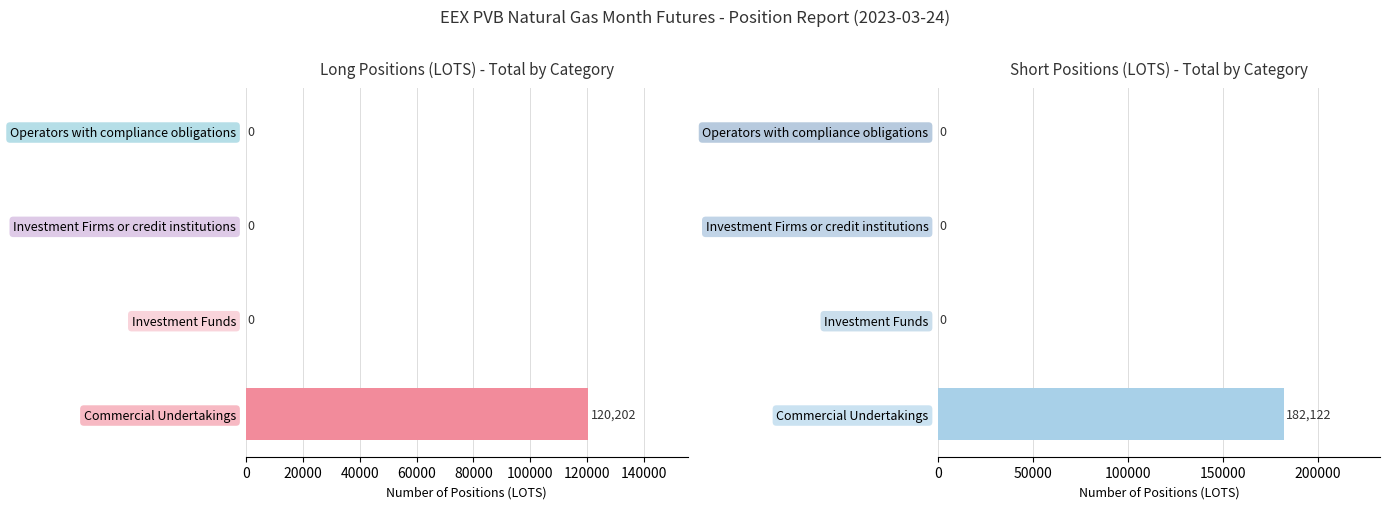

Is it true that the value at Investment Funds is 55138?

False